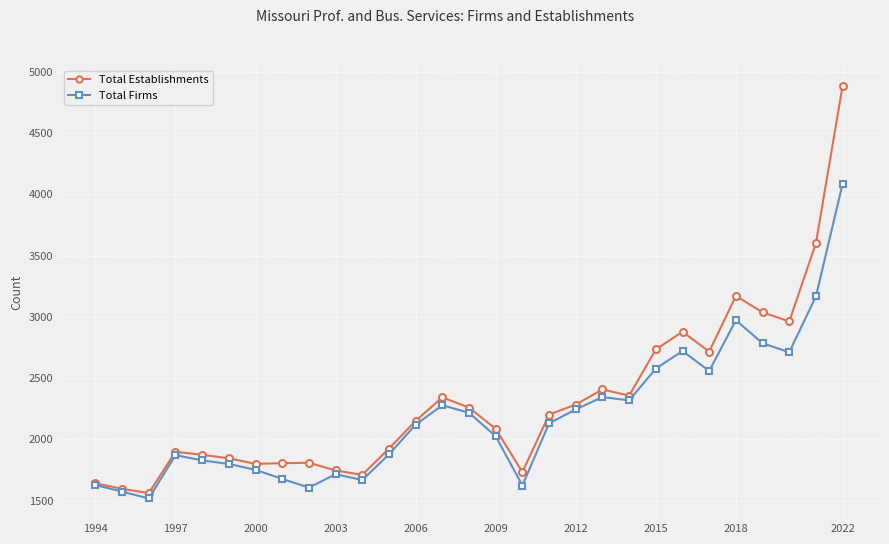

What is the greatest value displayed?

4888